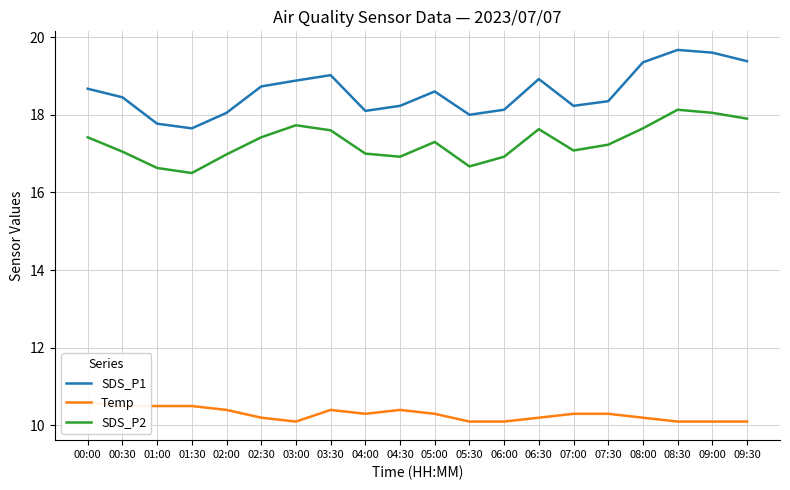

What are all the series names shown in the legend?

SDS_P1, Temp, SDS_P2